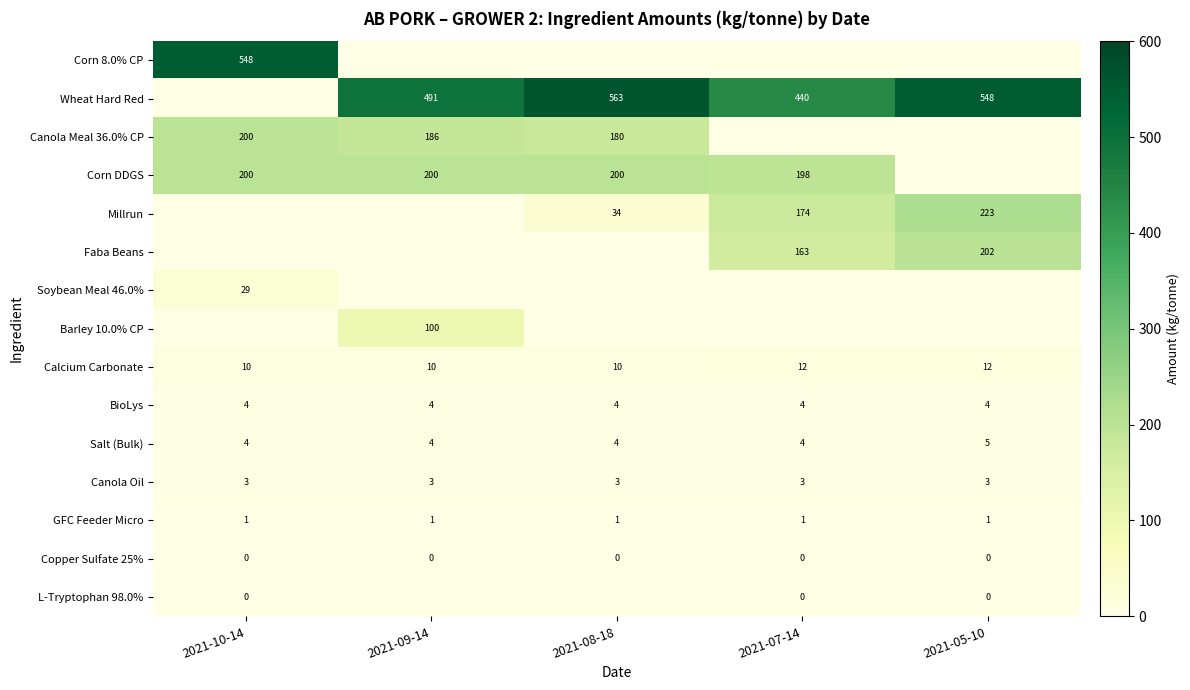

What is the average value of the Calcium Carbonate series?

11